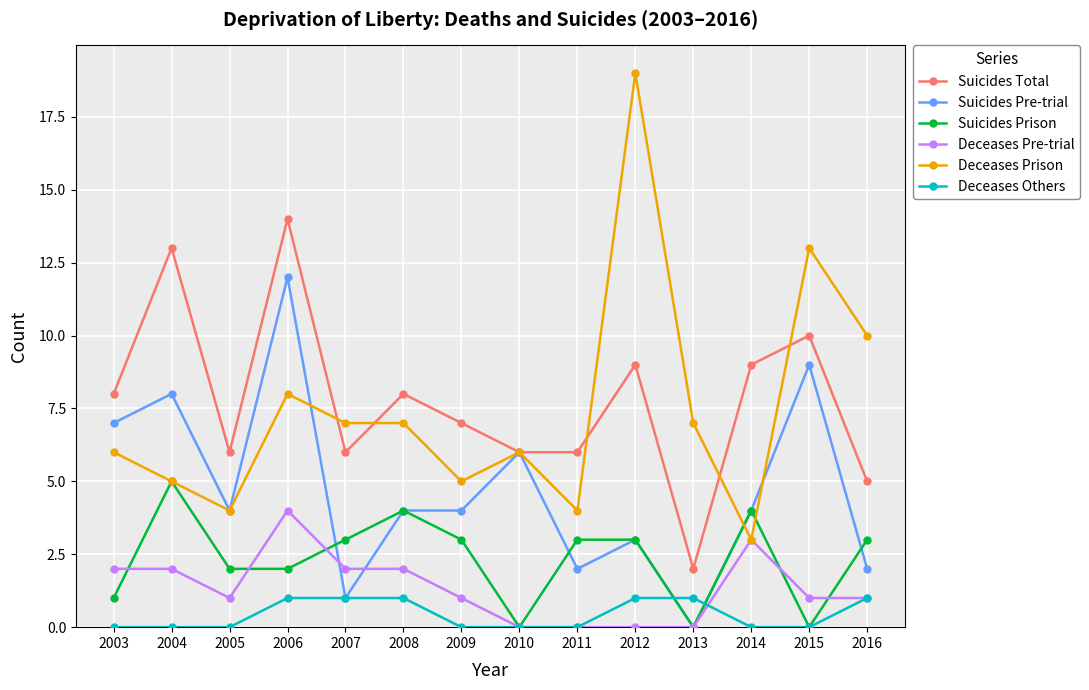

Reading left to right, transcribe all the data shown in this chart.

Suicides Total: 8	13	6	14	6	8	7	6	6	9	2	9	10	5
Suicides Pre-trial: 7	8	4	12	1	4	4	6	2	3	0	4	9	2
Suicides Prison: 1	5	2	2	3	4	3	0	3	3	0	4	0	3
Deceases Pre-trial: 2	2	1	4	2	2	1	0	0	0	0	3	1	1
Deceases Prison: 6	5	4	8	7	7	5	6	4	19	7	3	13	10
Deceases Others: 0	0	0	1	1	1	0	0	0	1	1	0	0	1